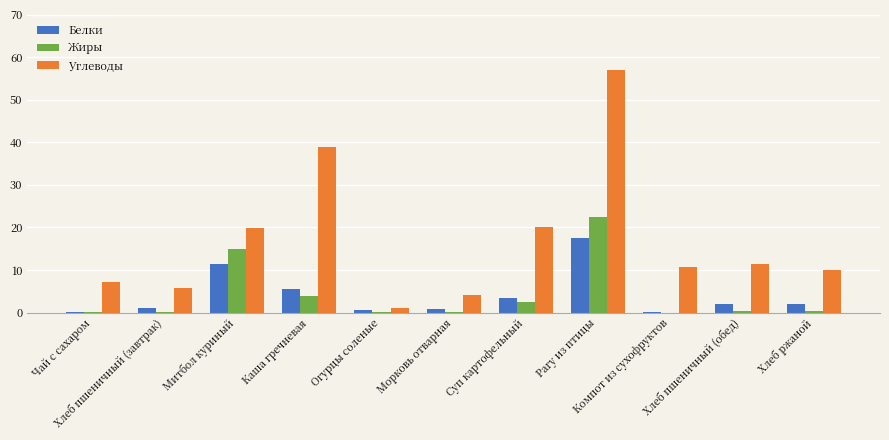

Which series has the largest total across all categories?

Углеводы